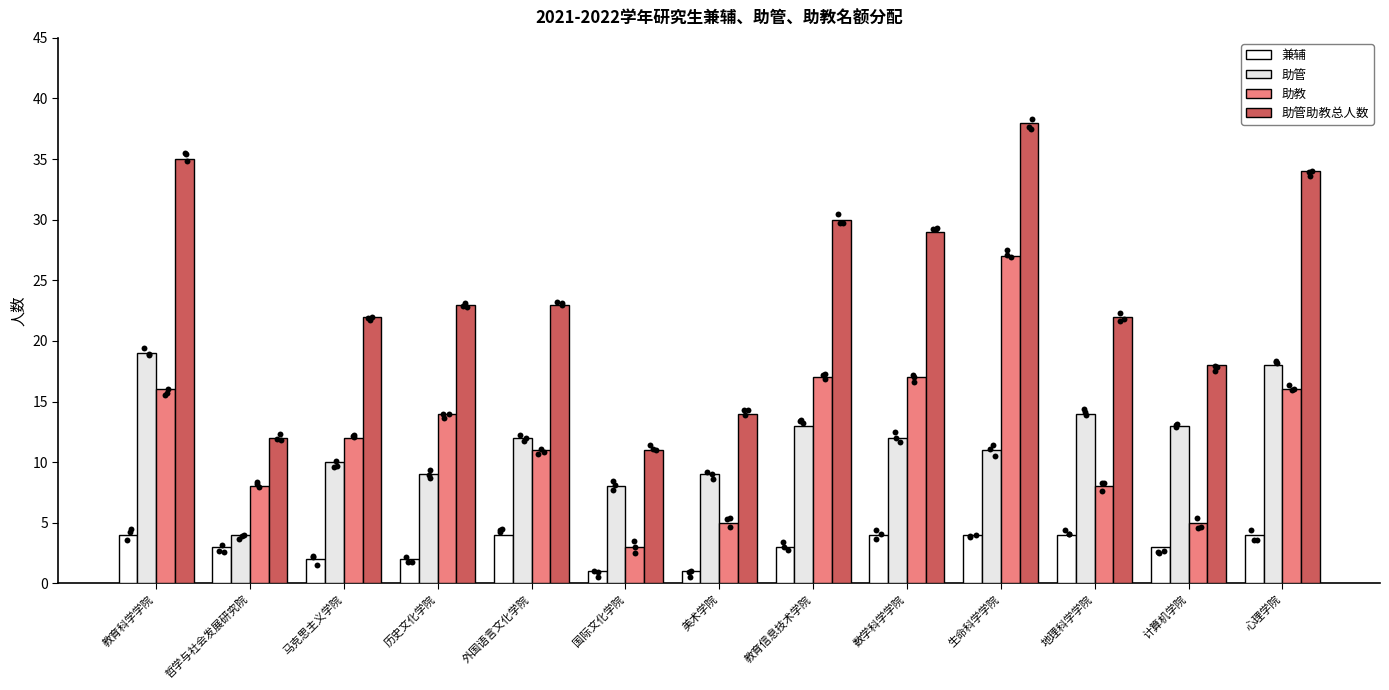

Which series contains the lowest Y value?

兼辅